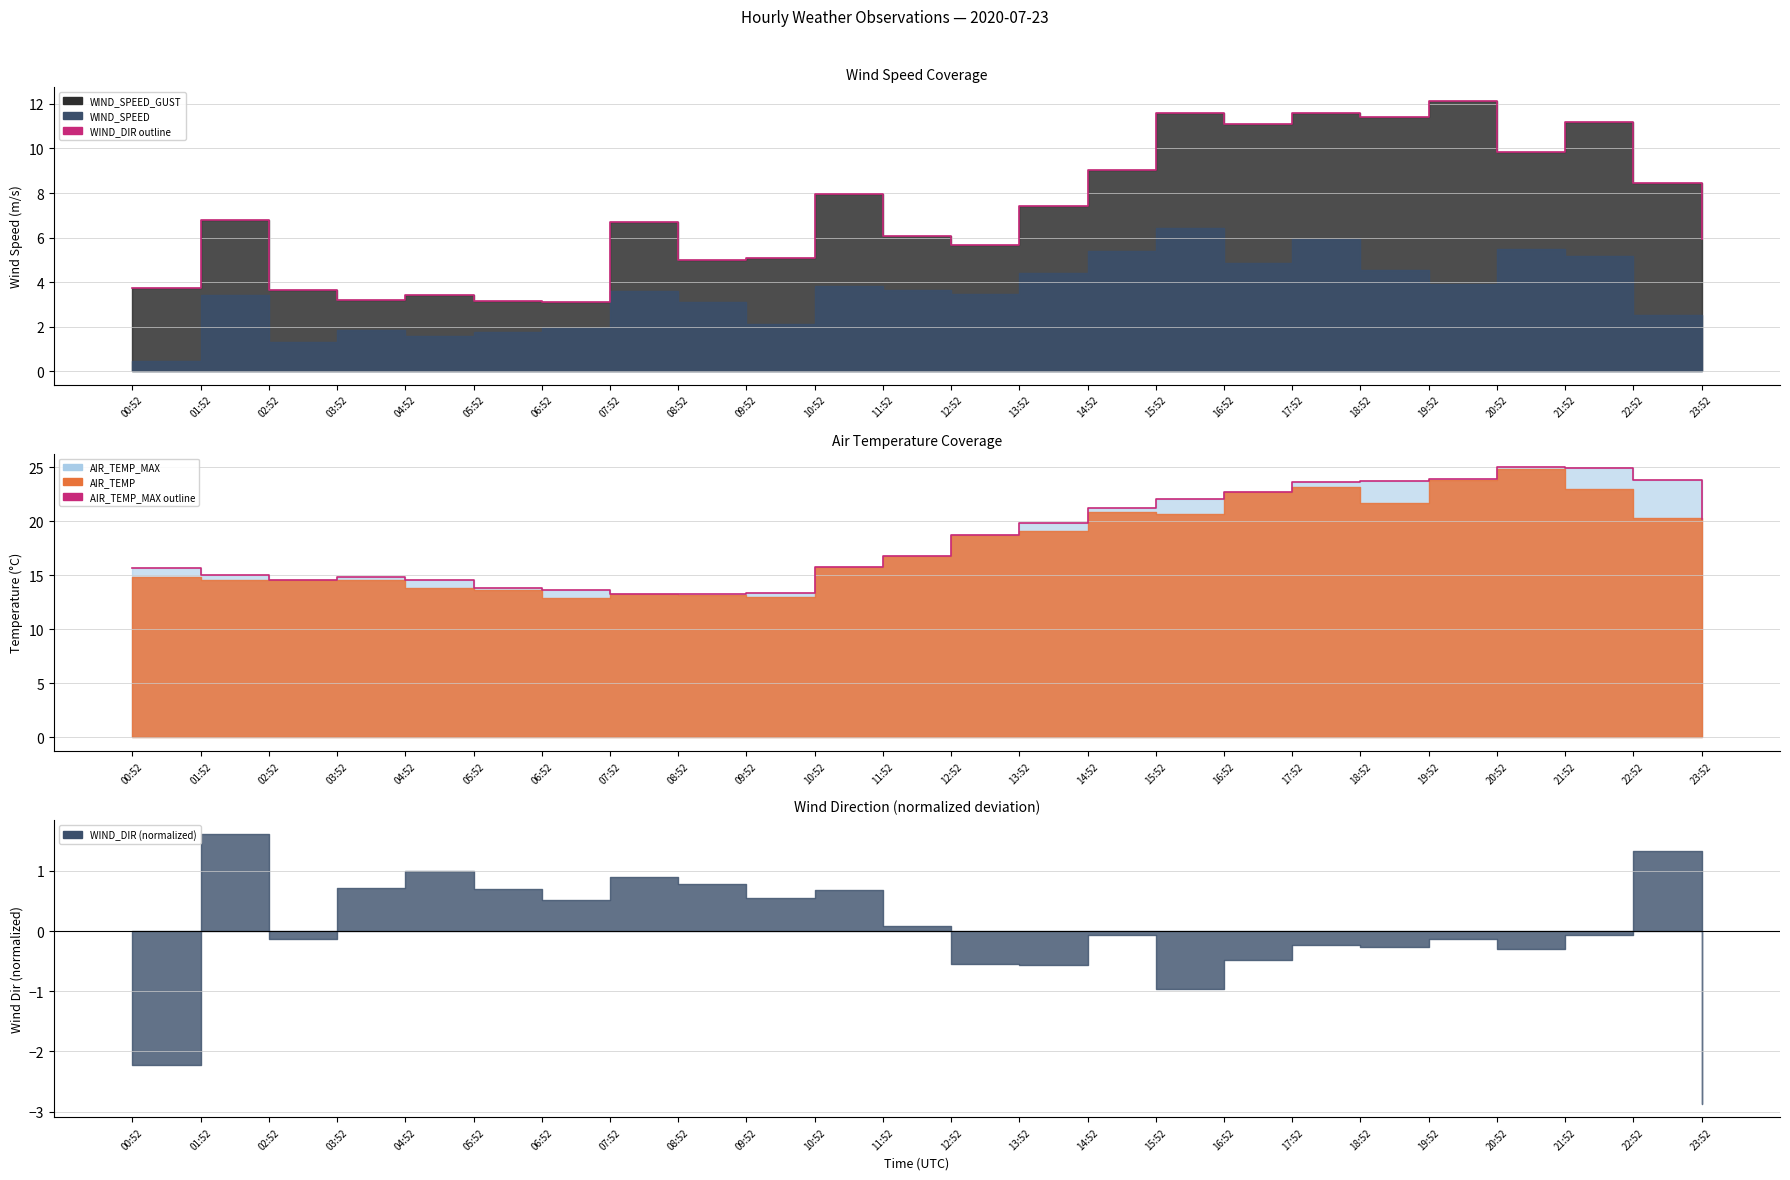

At how many categories does at least one series exceed 12?

24